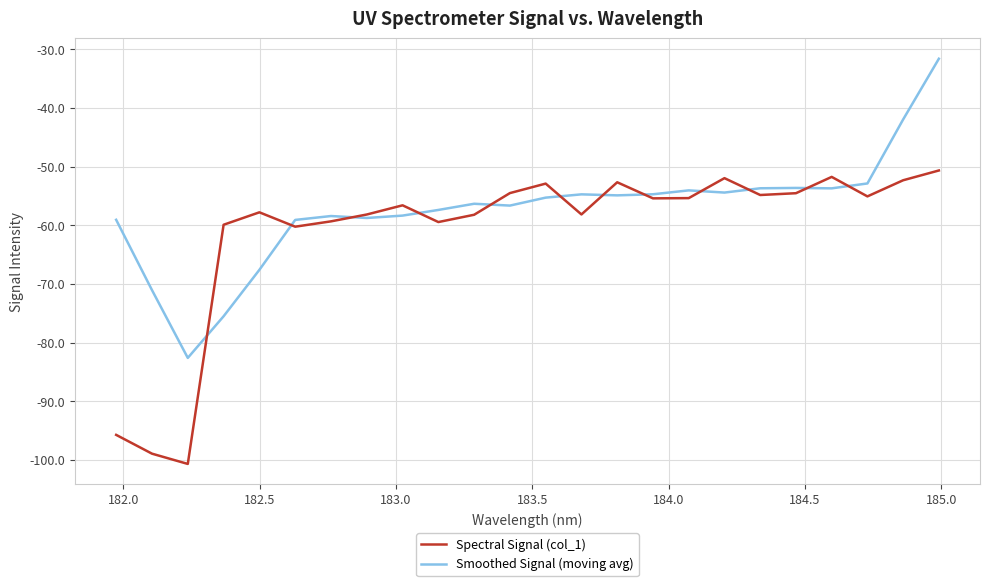

List the series in order of their peak value, lowest first.

Spectral Signal (col_1), Smoothed Signal (moving avg)